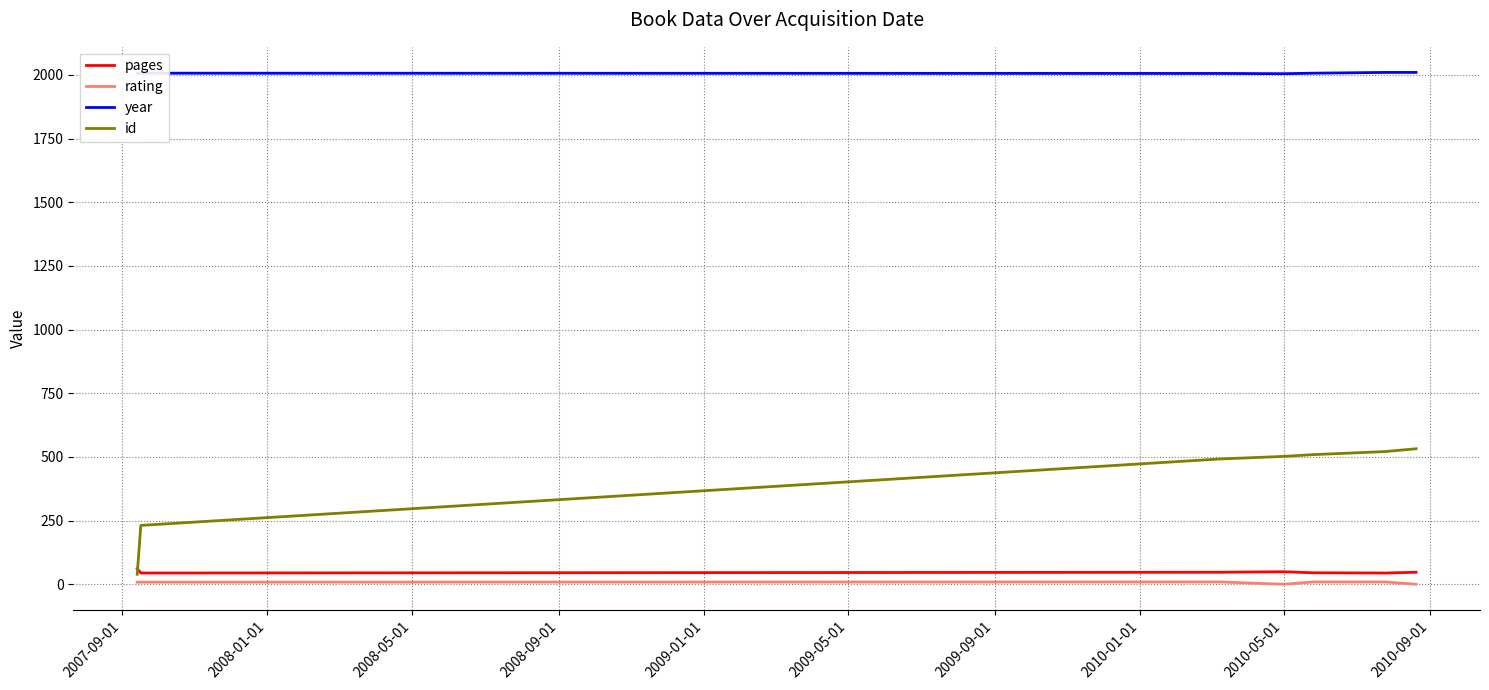

Which series has the largest range (max minus min)?

id